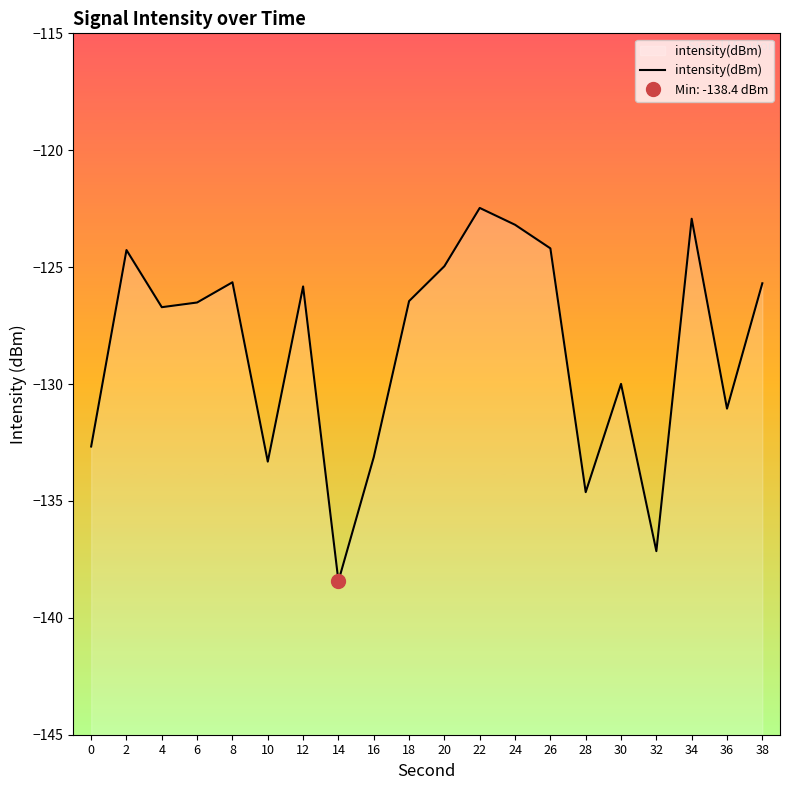

What is the smallest value displayed?

-138.4